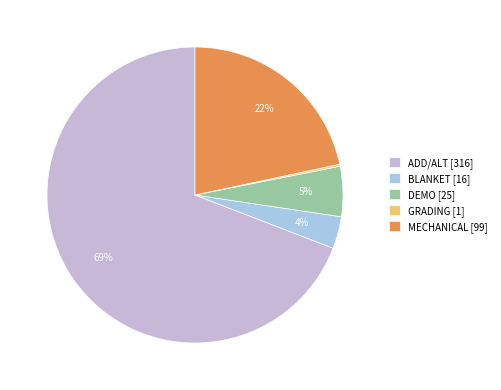

Which has a higher value, DEMO or MECHANICAL?

MECHANICAL